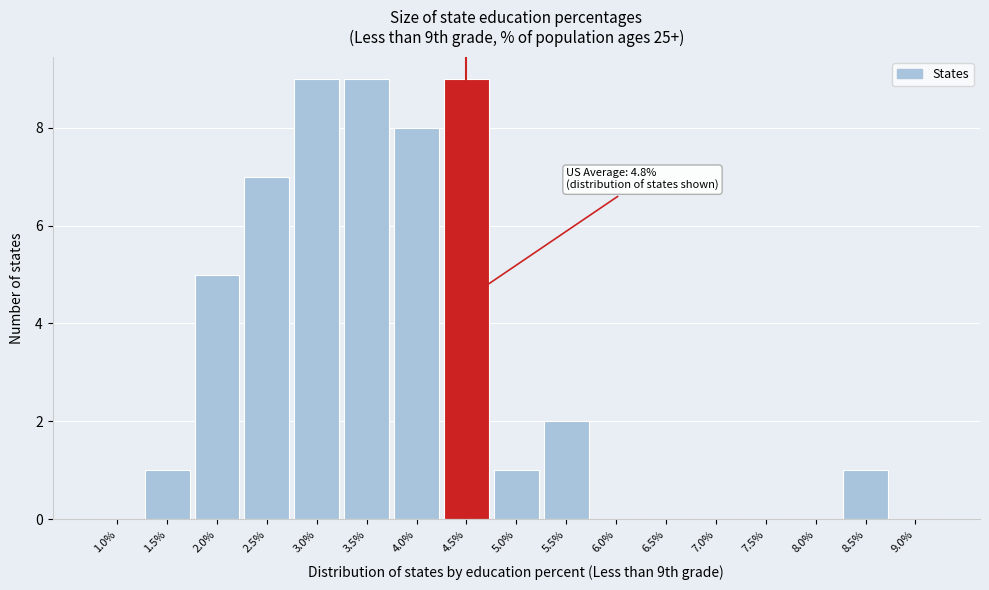

Reading left to right, list all the values displayed in this chart.

1.0%=0	1.5%=1	2.0%=5	2.5%=7	3.0%=9	3.5%=9	4.0%=8	4.5%=9	5.0%=1	5.5%=2	6.0%=0	6.5%=0	7.0%=0	7.5%=0	8.0%=0	8.5%=1	9.0%=0